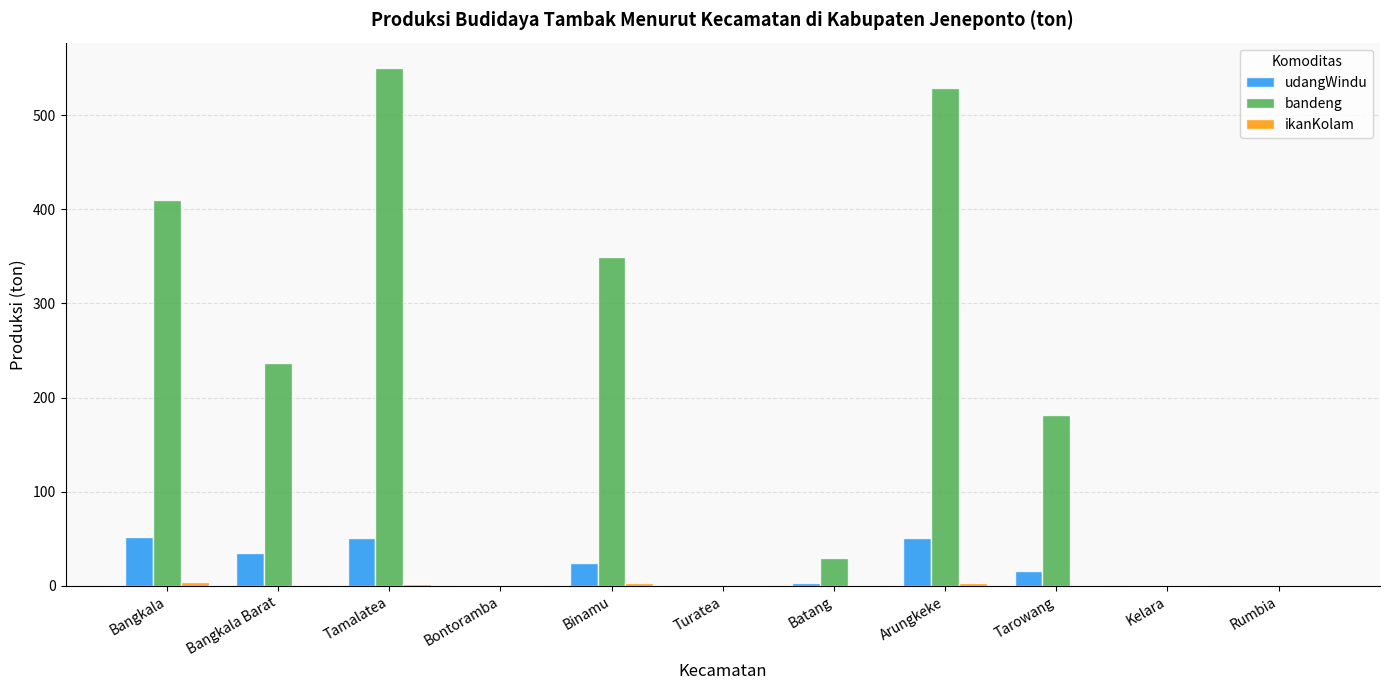

What is the maximum value shown in the chart?

549.5